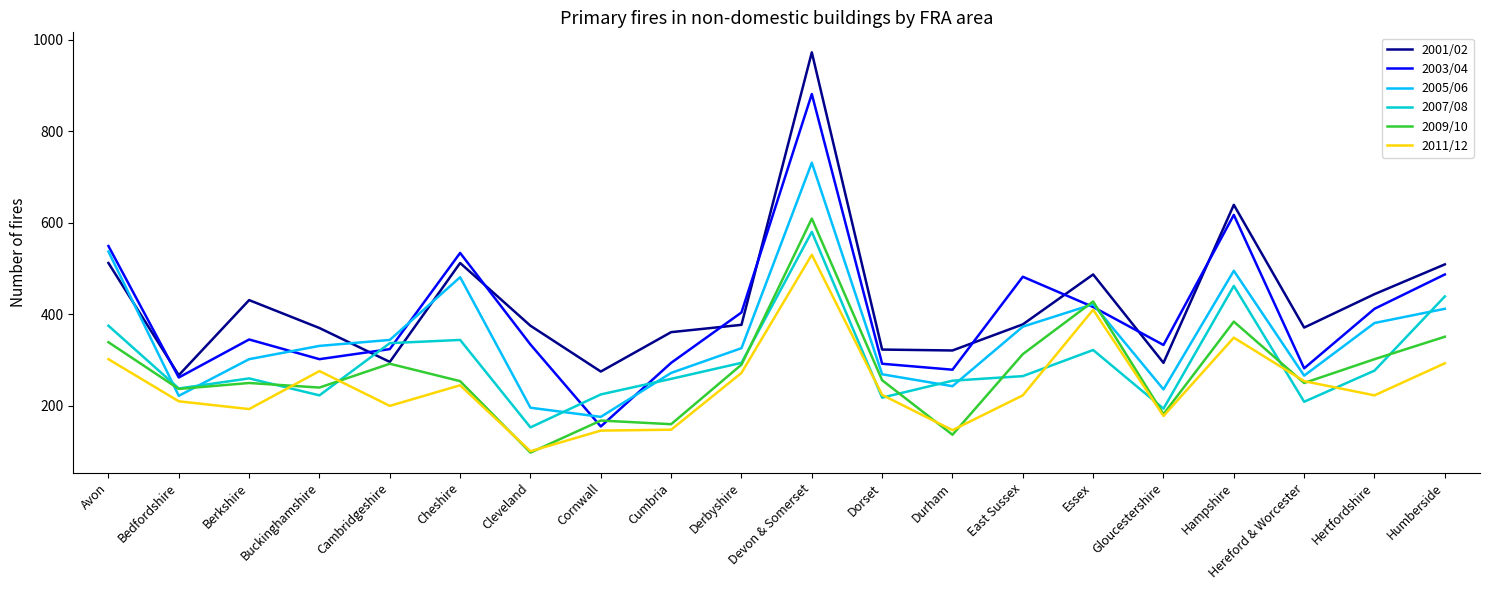

At which category is the sum across all series the highest?

Devon & Somerset